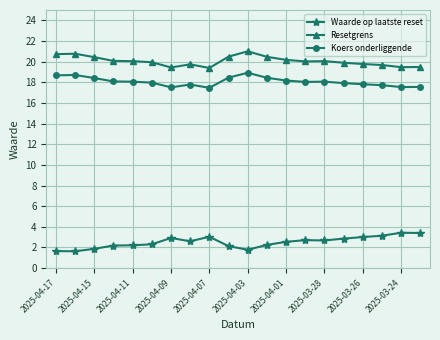

What is the minimum value shown in the chart?

1.6